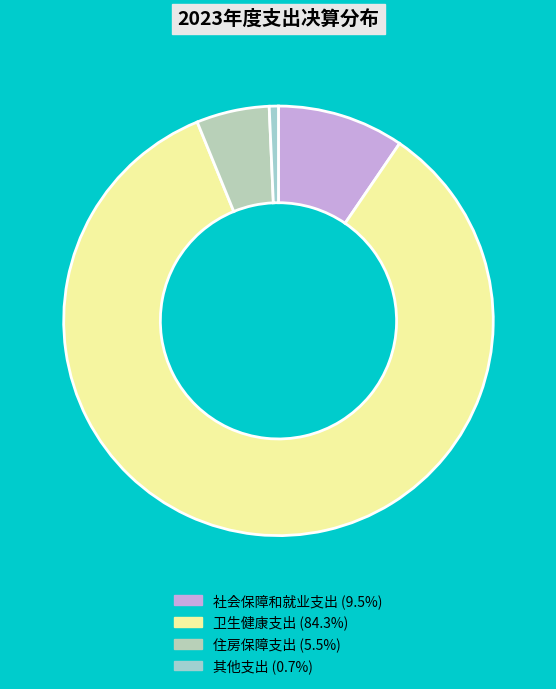

Does 住房保障支出 represent more than half of the total?

No